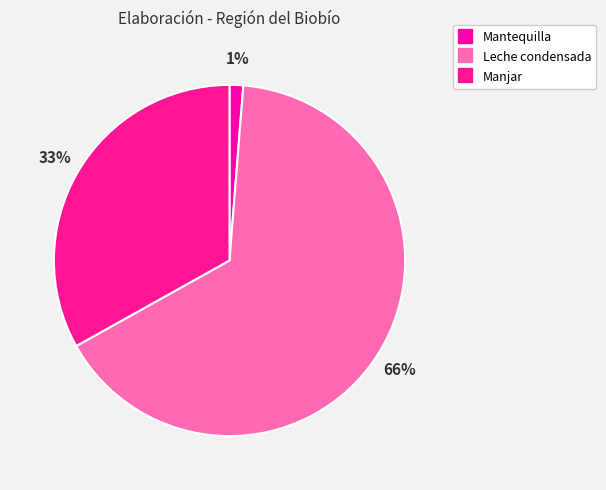

To the nearest percent, what percentage of the pie is Mantequilla?

1%